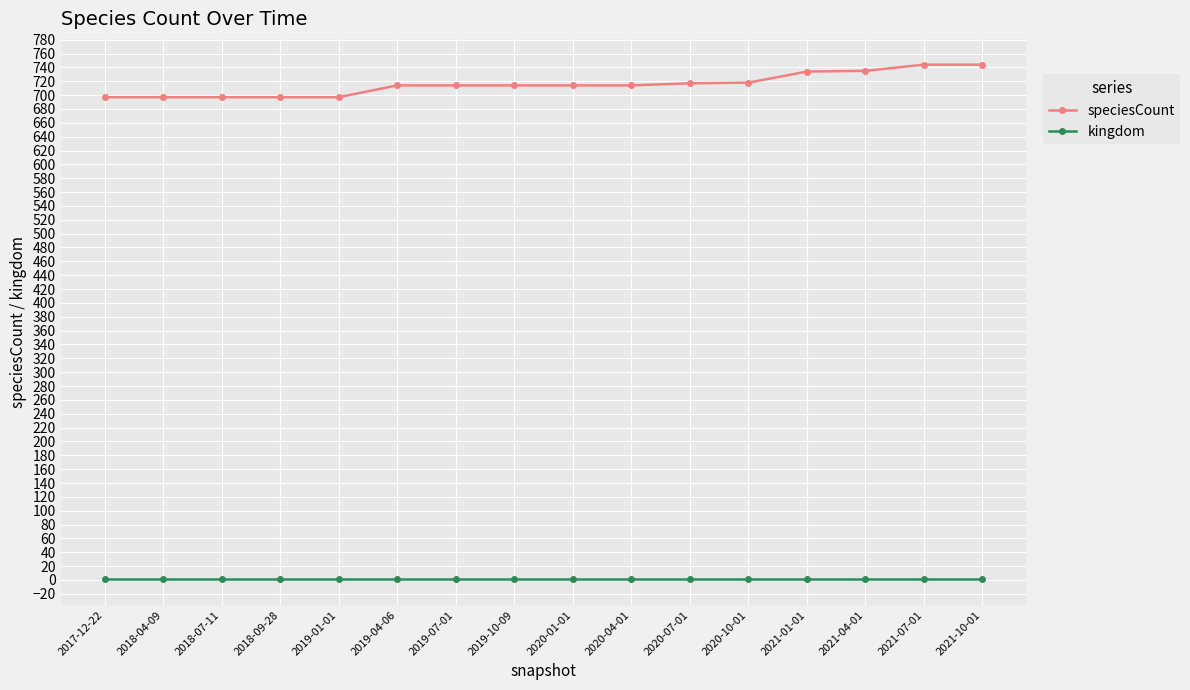

What is the total value across all series at 2021-07-01?

745